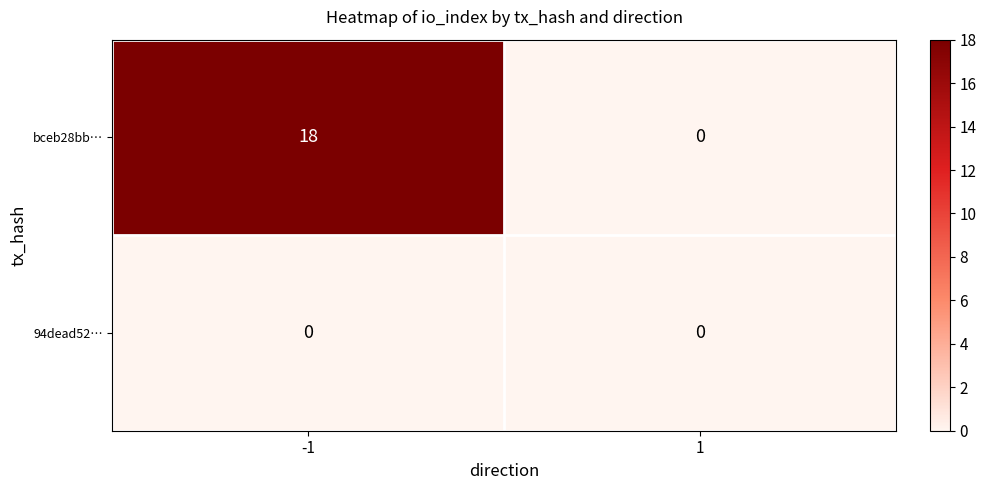

Reading right to left, extract all data points from this chart.

bceb28bb…: 0	18
94dead52…: 0	0